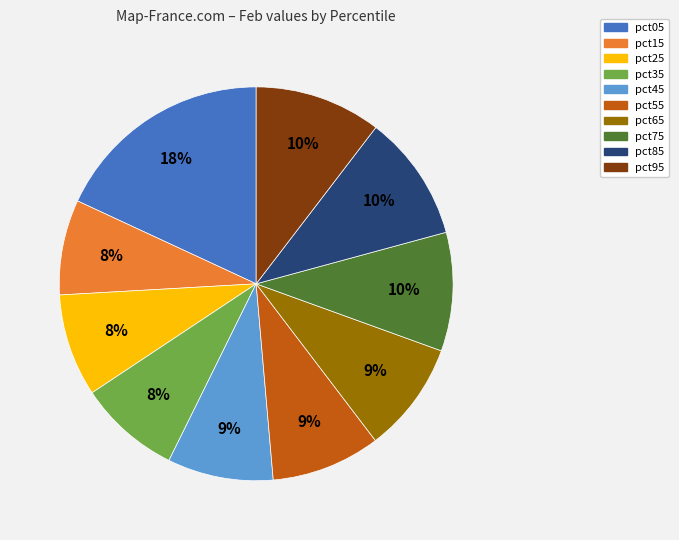

Between pct65 and pct95, which is larger?

pct95